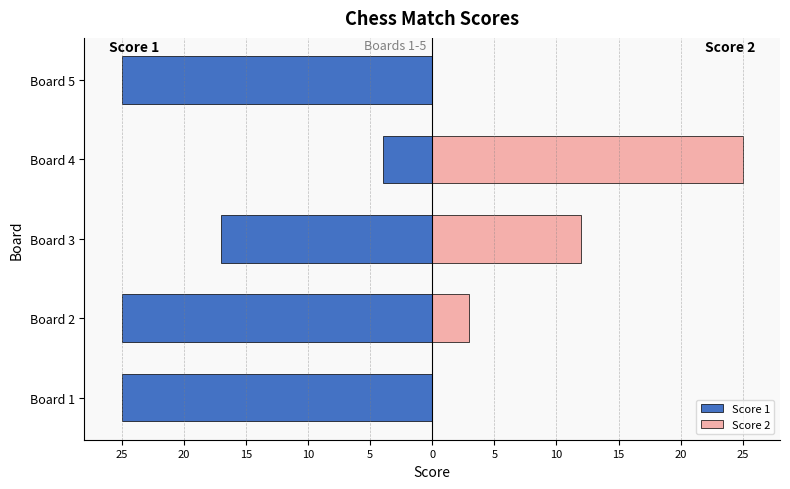

The Score 2 series shows 0 at Board 1. True or false?

True